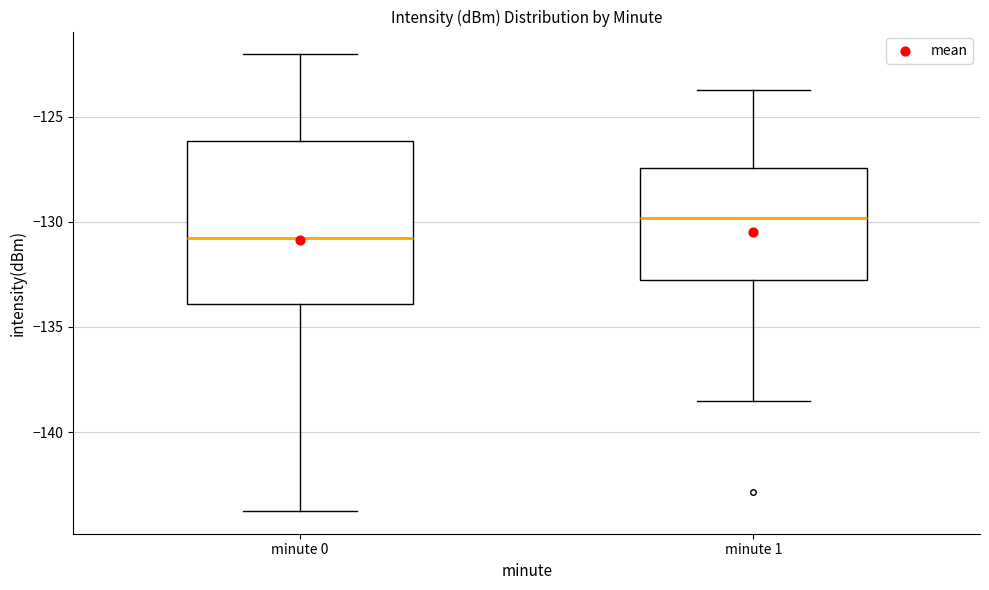

Which box is the tallest, from its lower edge to its upper edge?

minute 0